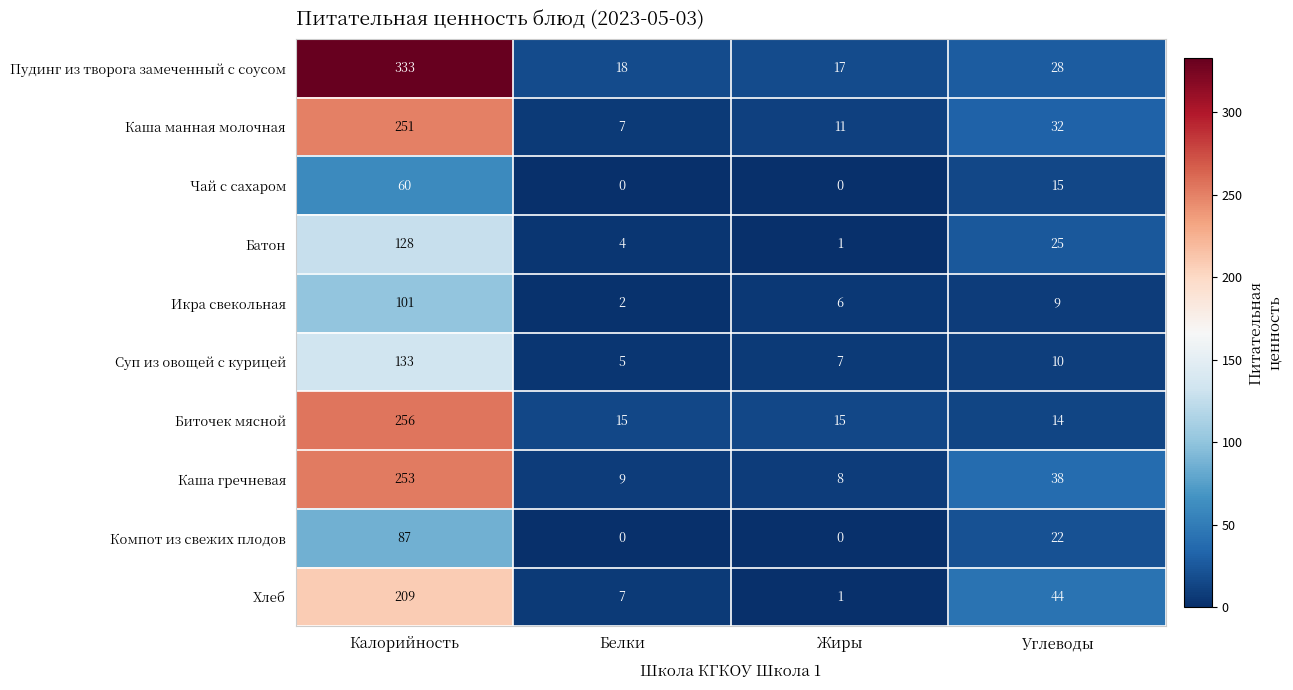

What is the total value across all series at Калорийность?

1811